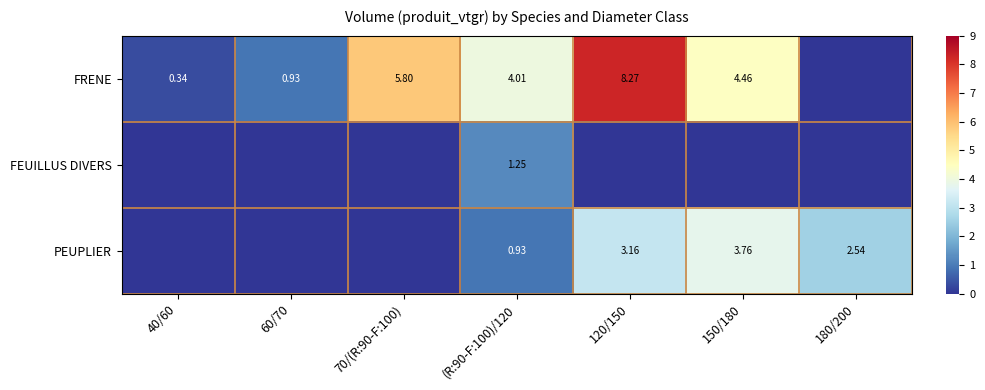

What is the total value across all series at 120/150?

11.4